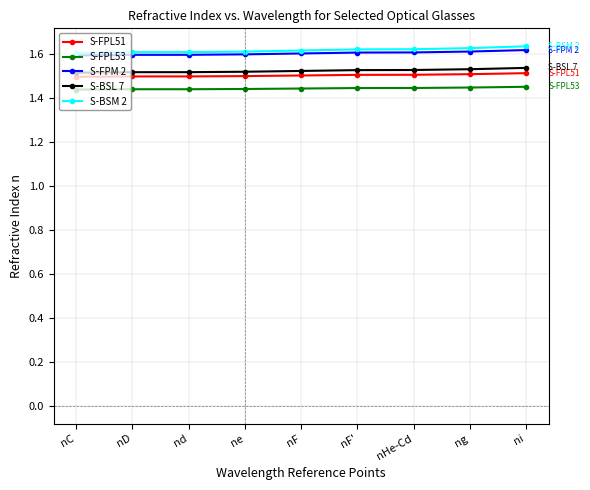

Is this an area chart (filled region under the line)?

No